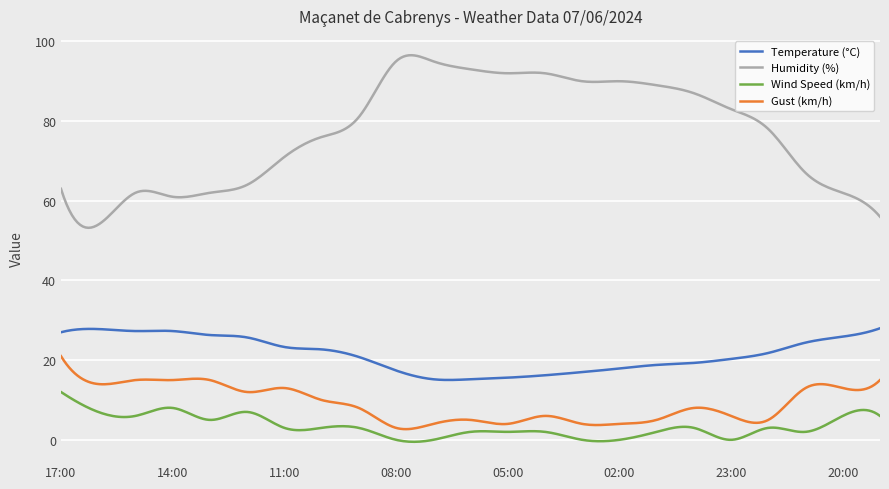

Which series has the largest range (max minus min)?

Humidity (%)